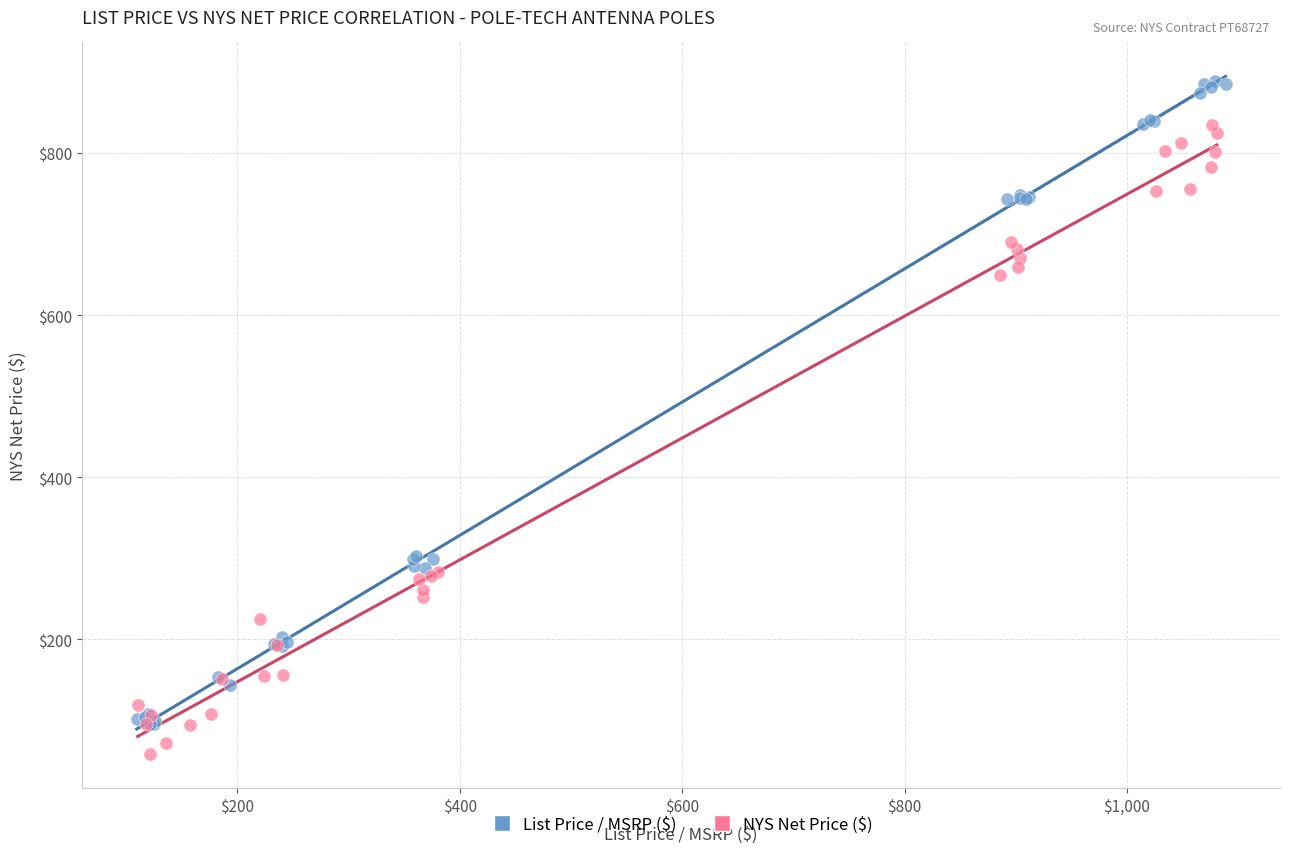

Which series contains the highest Y value?

List Price / MSRP ($)